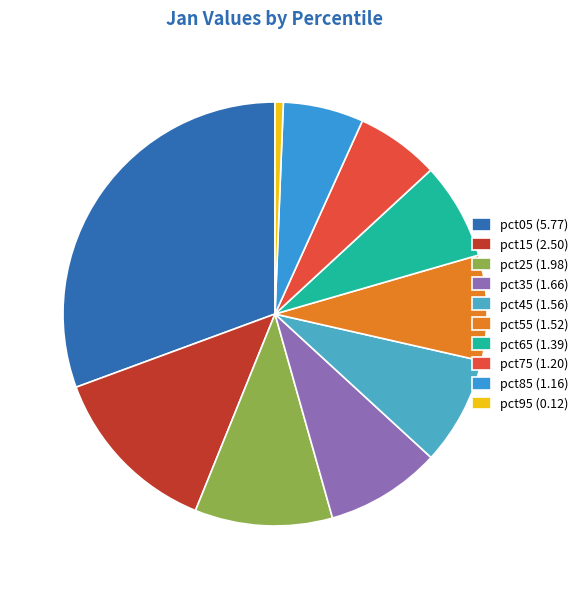

To the nearest percent, what portion does pct25 represent?

10%